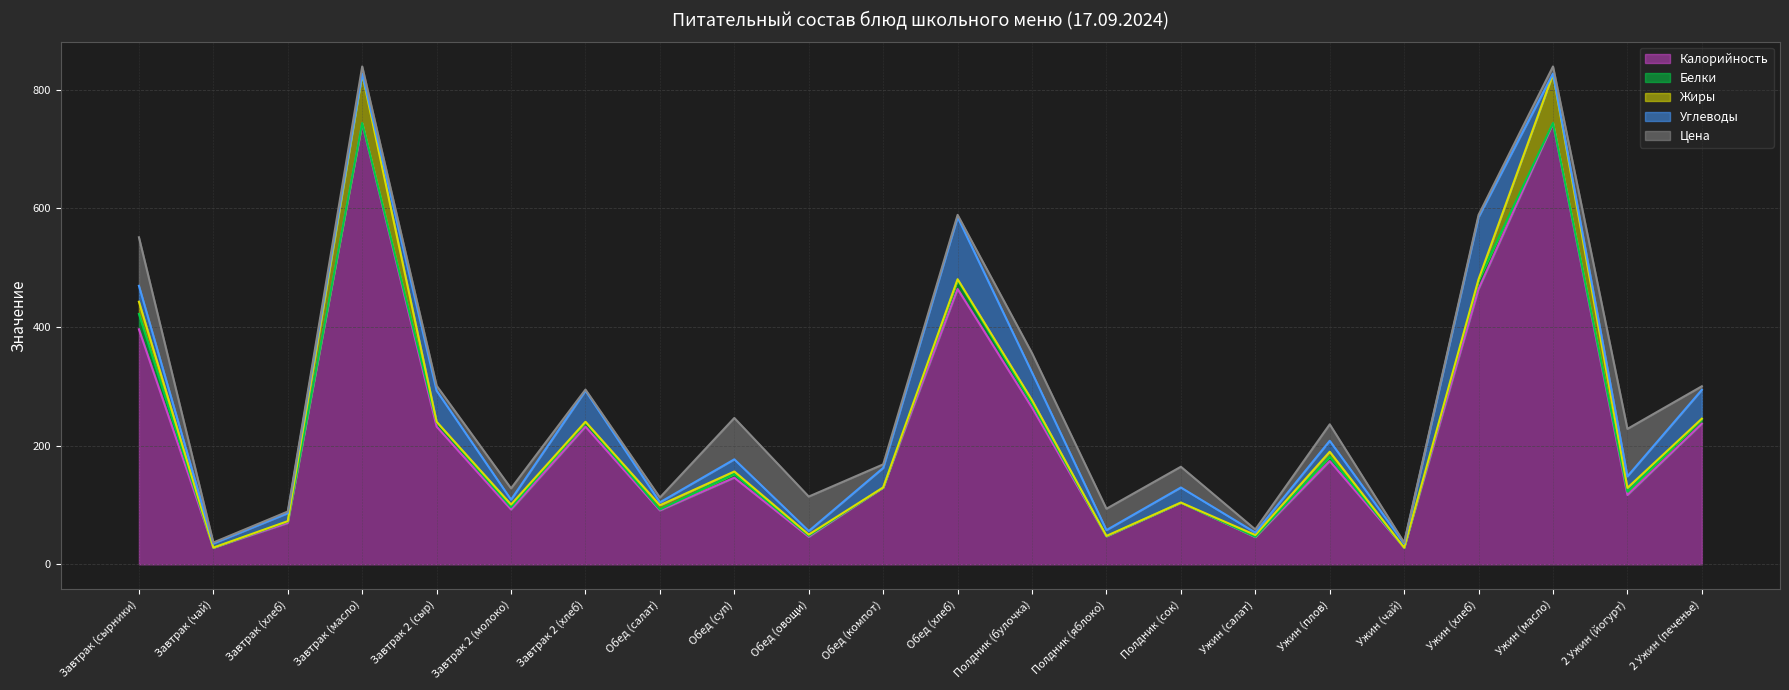

What is the label of the 16th point from the left?

Ужин (салат)